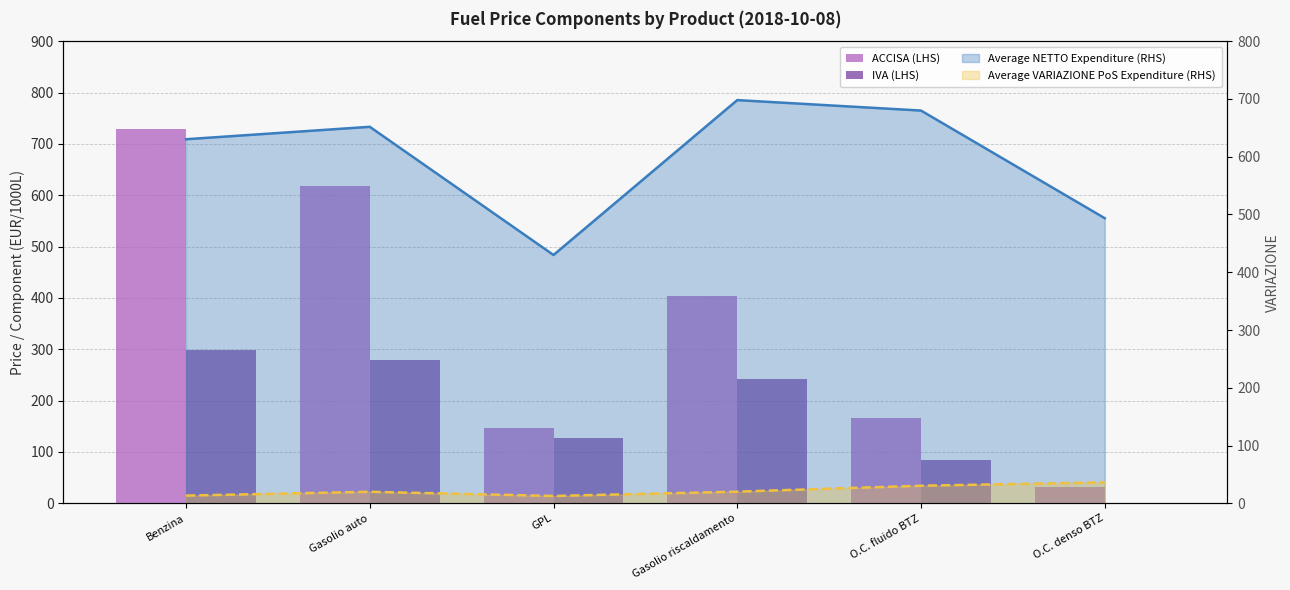

Which category has the lowest value across all series?

O.C. denso BTZ